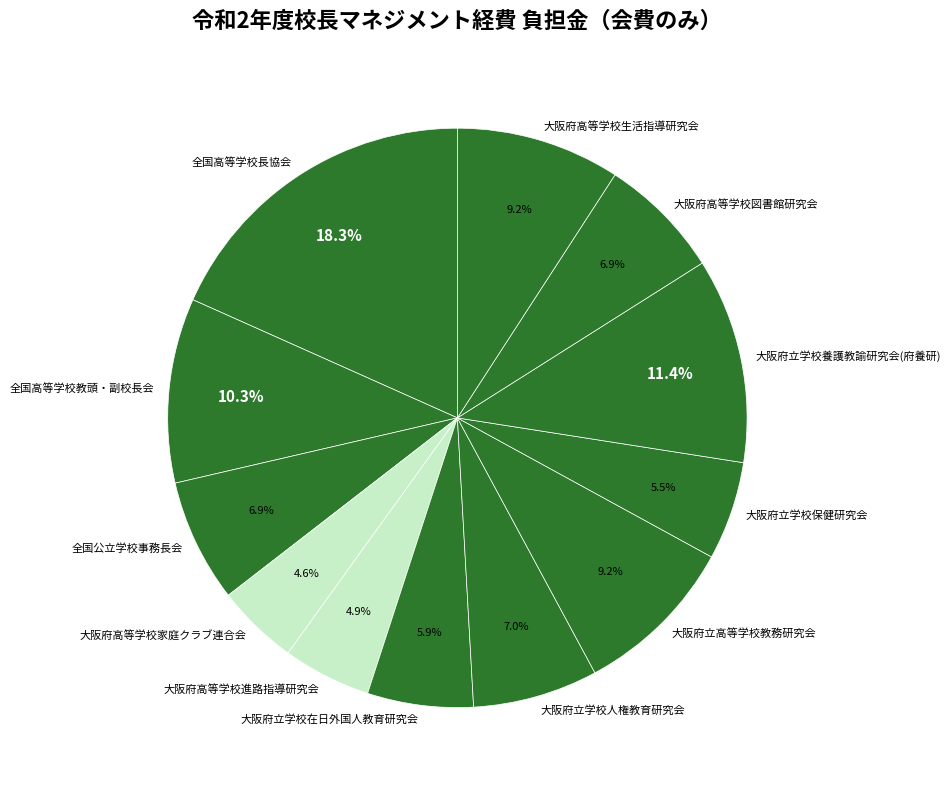

To the nearest percent, what is the difference between the largest and smallest slice percentages?

14%